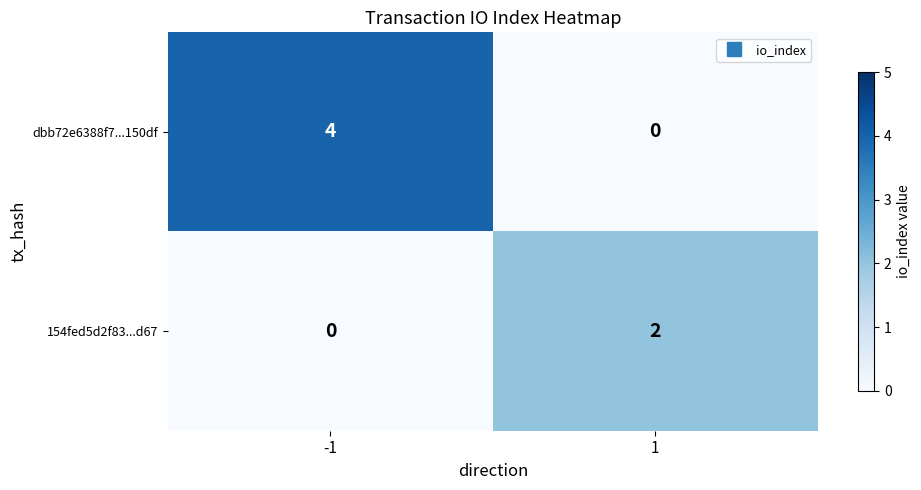

At which category does the chart reach its peak across all series?

-1